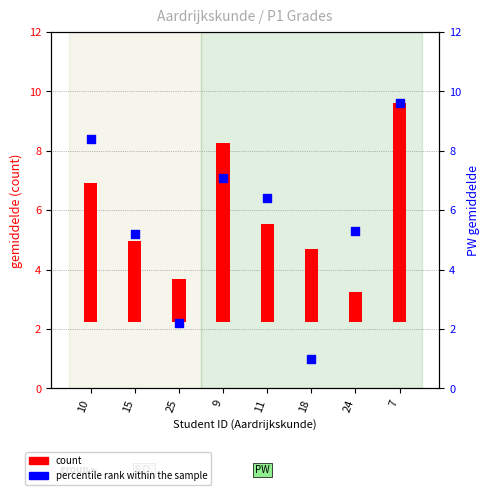

Which series has the widest spread of Y values?

percentile rank within the sample